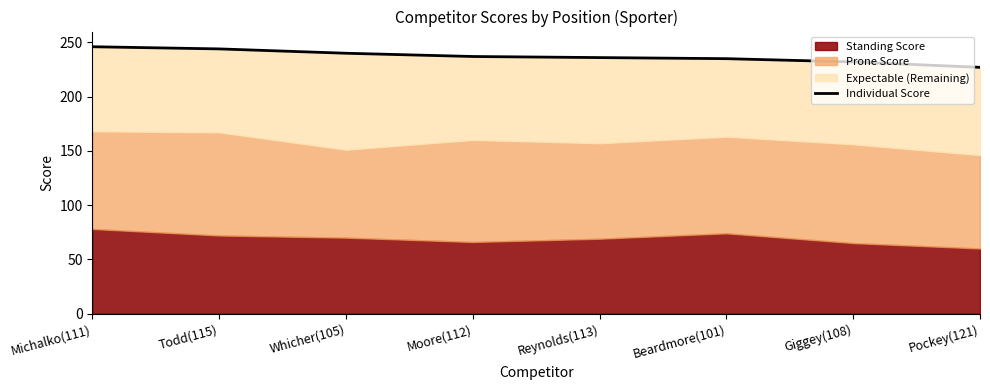

Rank the categories by value from lowest to highest.

Pockey(121), Giggey(108), Beardmore(101), Reynolds(113), Moore(112), Whicher(105), Todd(115), Michalko(111)